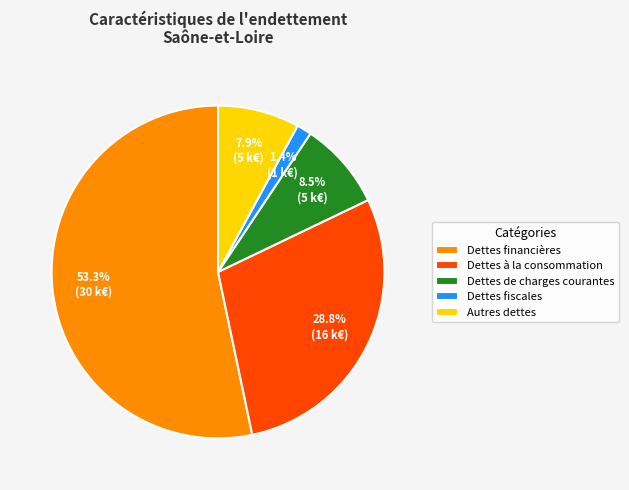

True or false: Dettes de charges courantes accounts for 2% of the total.

False